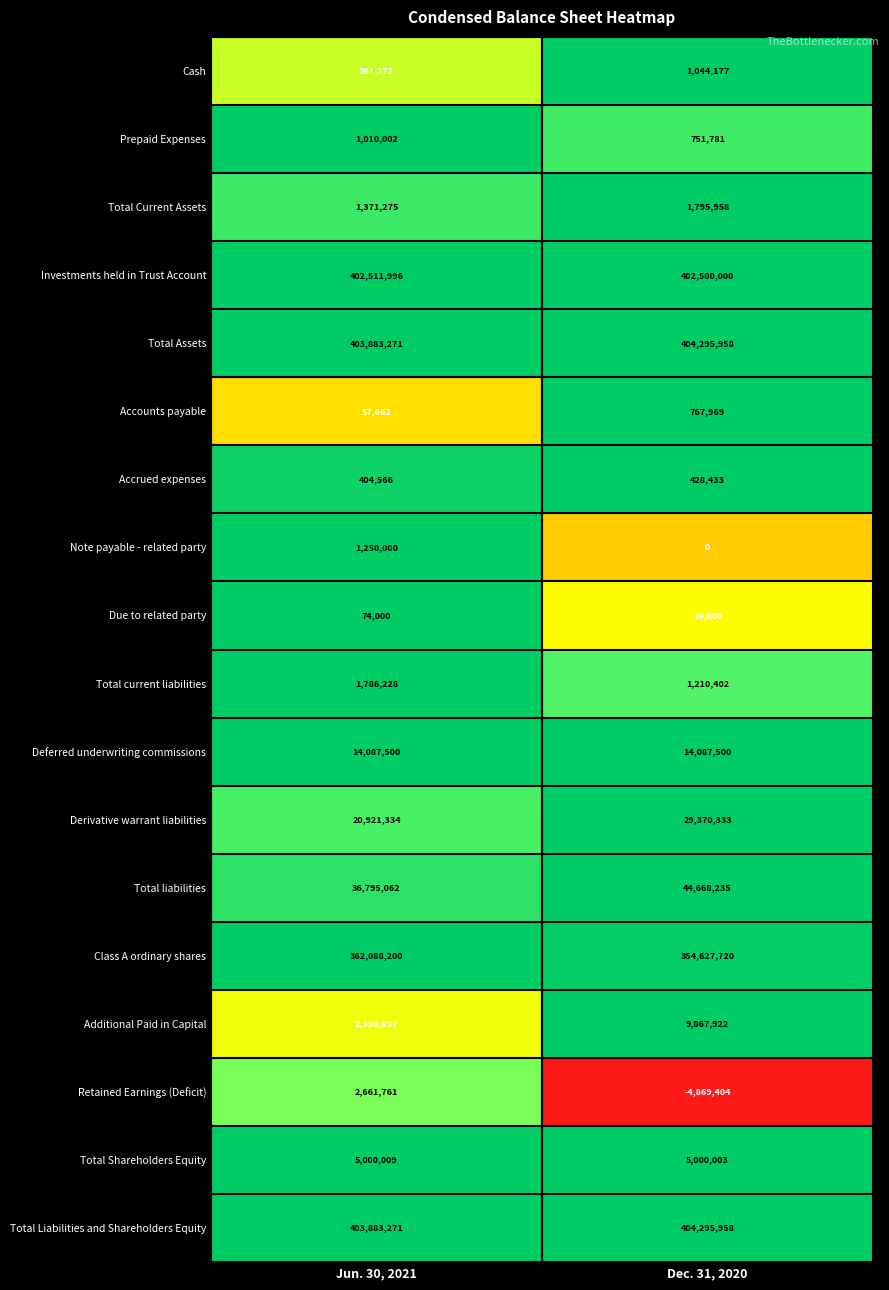

The value of Deferred underwriting commissions at Jun. 30, 2021 is 19876445. True or false?

False